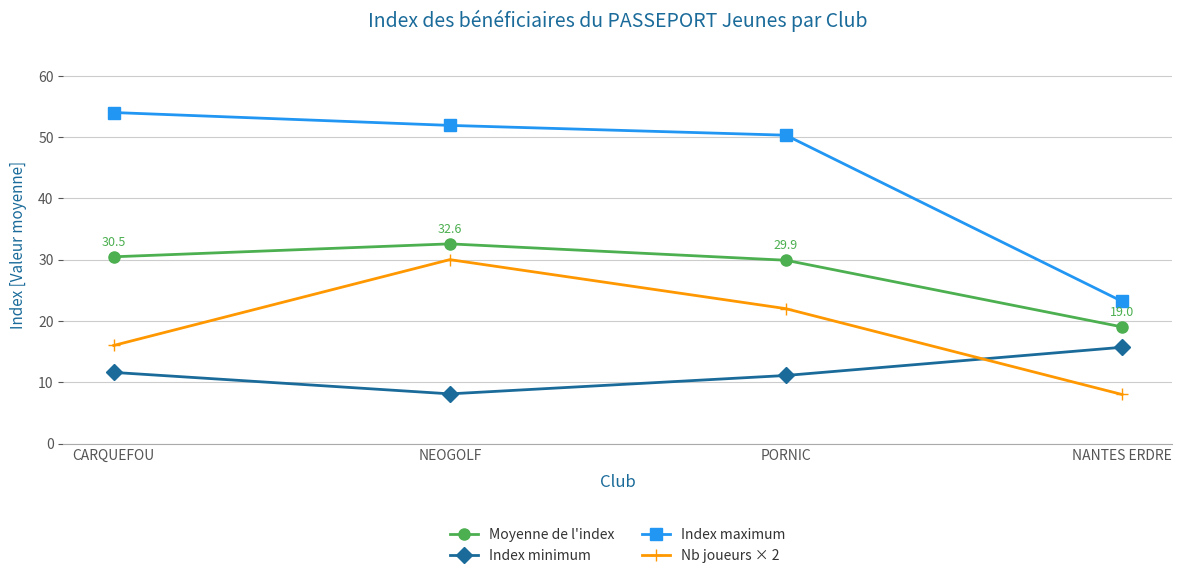

Reading left to right, list all the values displayed in this chart.

Moyenne de l'index: 30.5	32.6	29.9	19.0
Index minimum: 11.6	8.1	11.1	15.7
Index maximum: 54.0	51.9	50.3	23.2
Nb joueurs × 2: 16.0	30.0	22.0	8.0